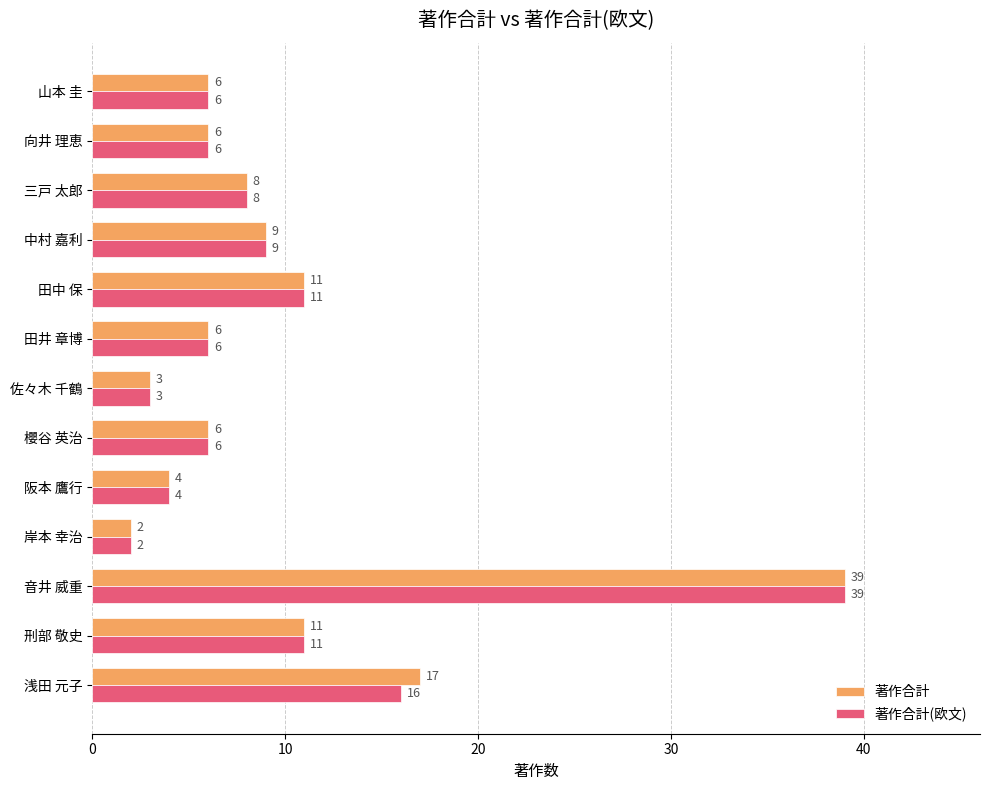

Is it true that 著作合計(欧文) equals 6 at 櫻谷 英治?

True